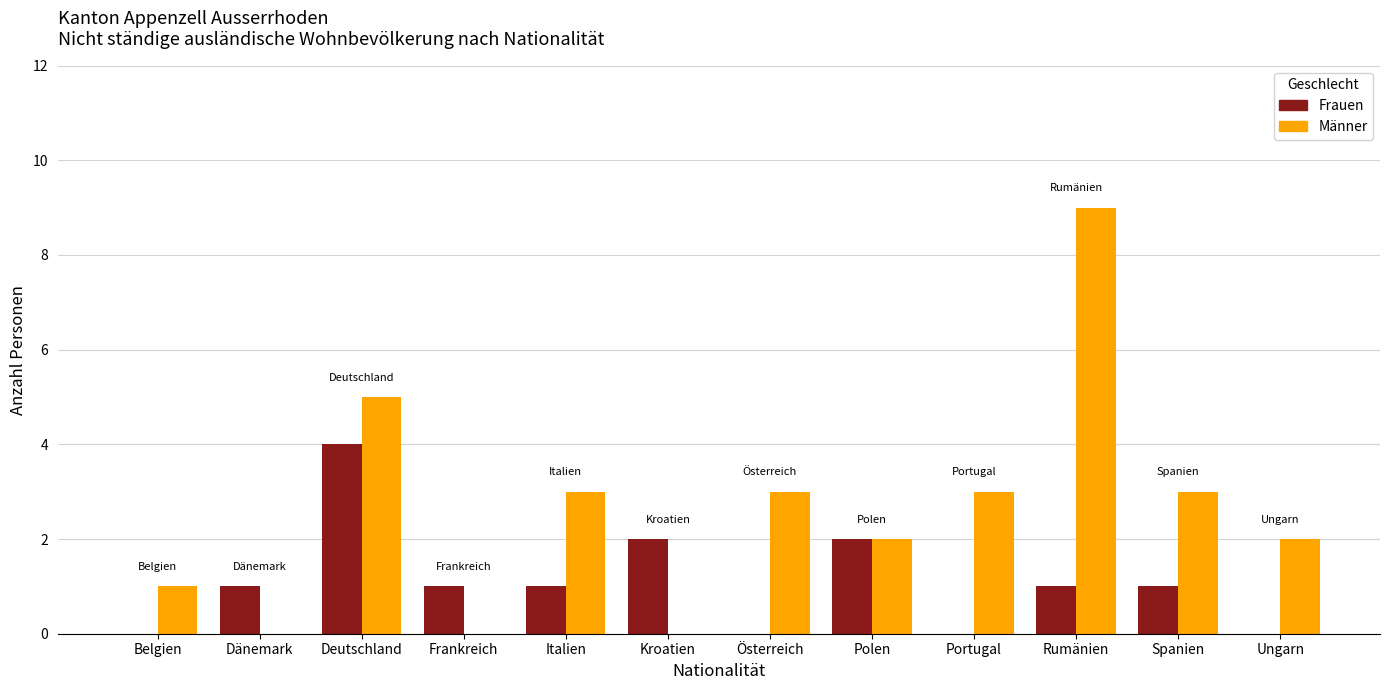

Which series has the largest total across all categories?

Männer